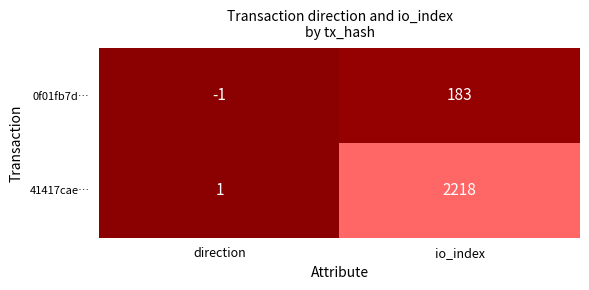

What is the sum of the 41417cae… values at io_index and direction?

2219